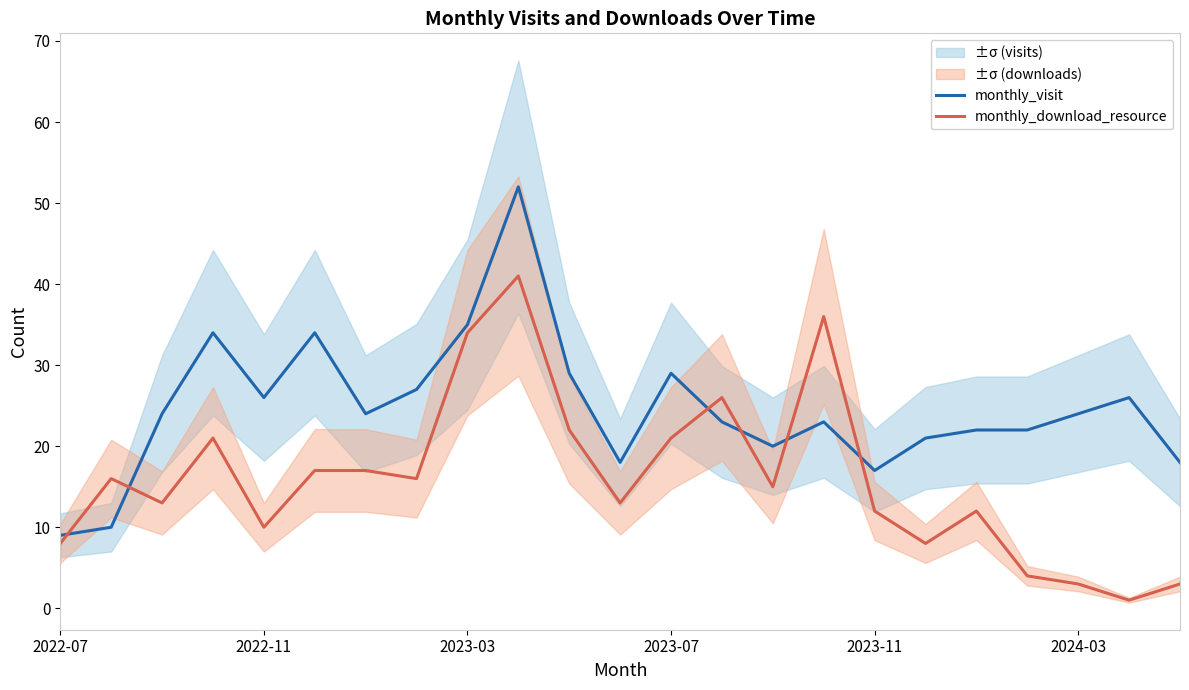

Which series ends up on top after the final intersection of monthly_download_resource and monthly_visit?

monthly_visit